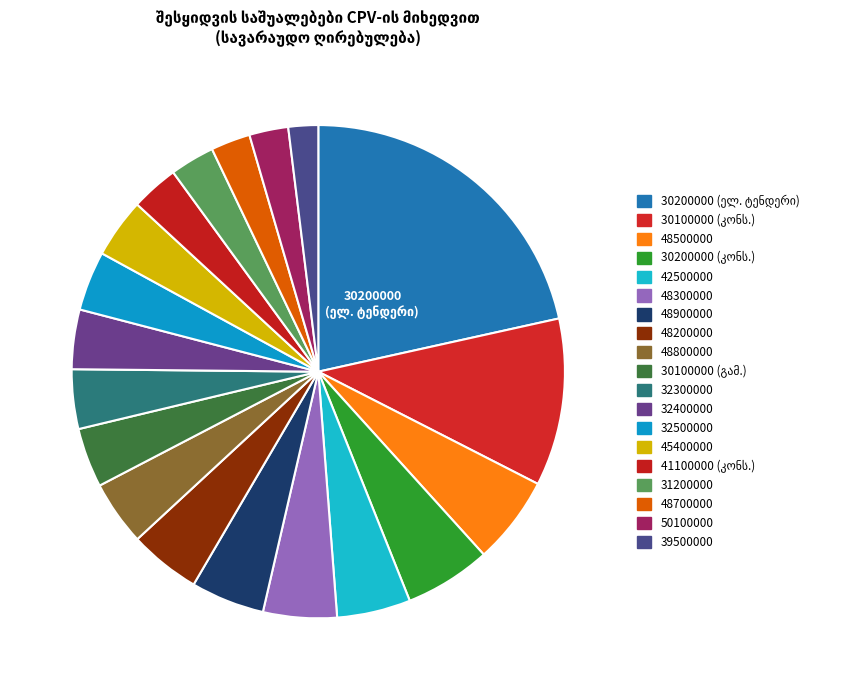

How many segments does this pie chart have?

19